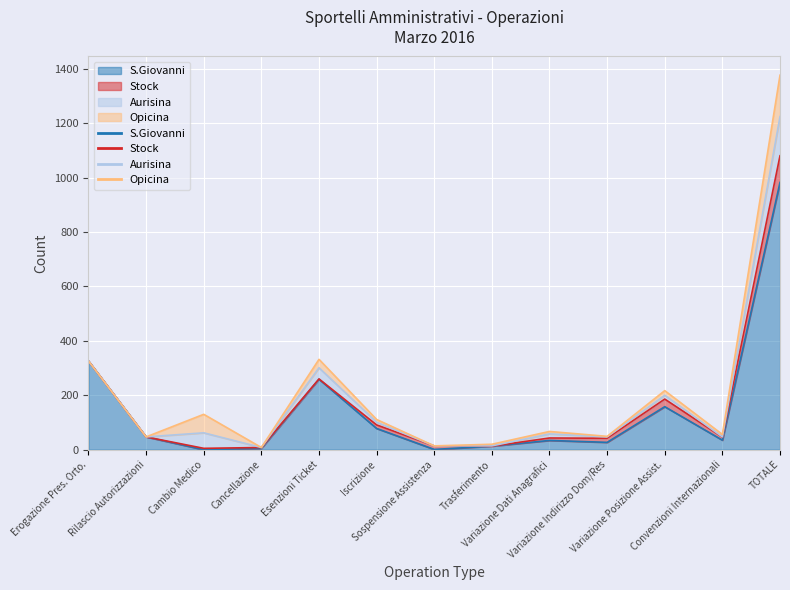

List the series in order of their peak value, highest first.

S.Giovanni, Opicina, Aurisina, Stock